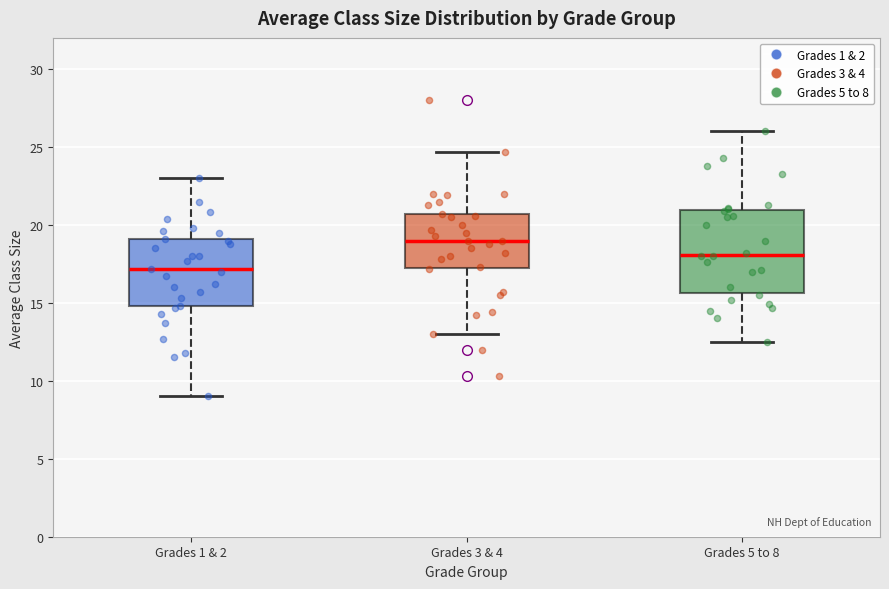

Reading left to right, transcribe this box plot: for each box, give where its median line is, the range the box spans, and where its two whiskers end, as read against the y-axis. The values are not printed on the chart, so give them approximately, as read against the axis.

Grades 1 & 2: median 17.0, box 15.0 to 19.0, whiskers 9.0 to 23.0
Grades 3 & 4: median 19.0, box 17.0 to 20.5, whiskers 13.0 to 24.5
Grades 5 to 8: median 18.0, box 15.5 to 21.0, whiskers 12.5 to 26.0